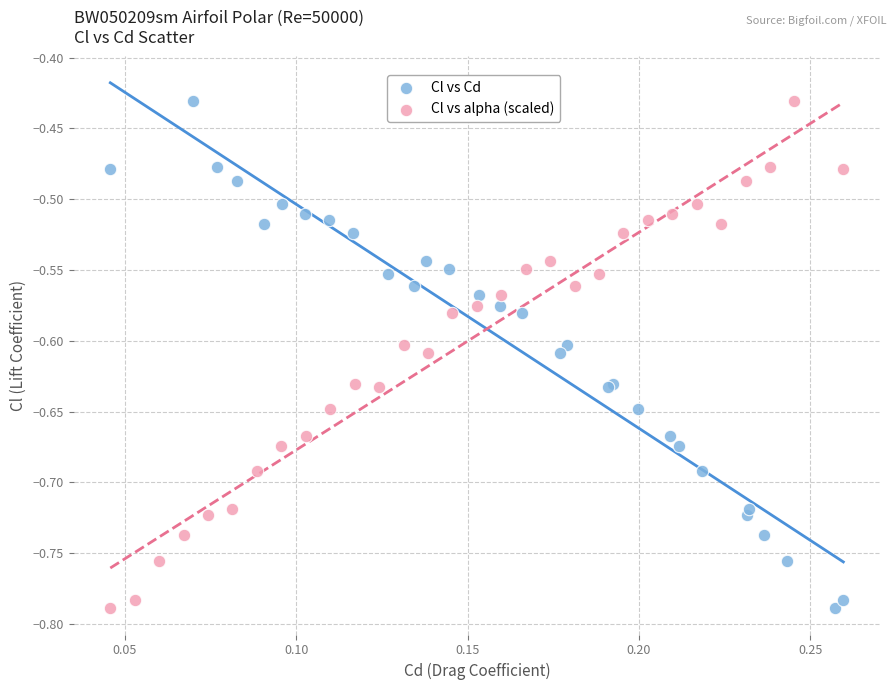

What are all the series names shown in the legend?

Cl vs Cd, Cl vs alpha (scaled)